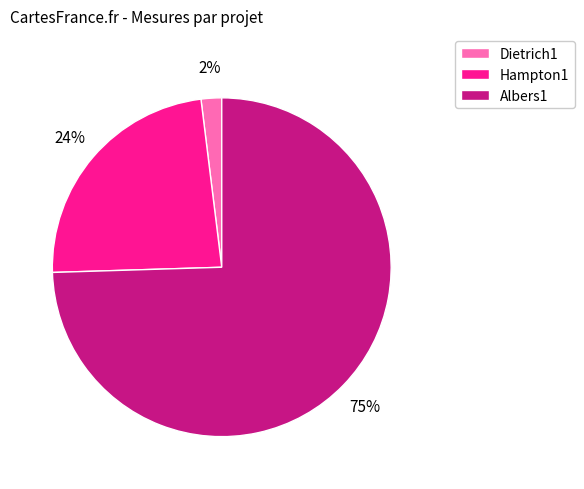

Which slice is the smallest?

Dietrich1